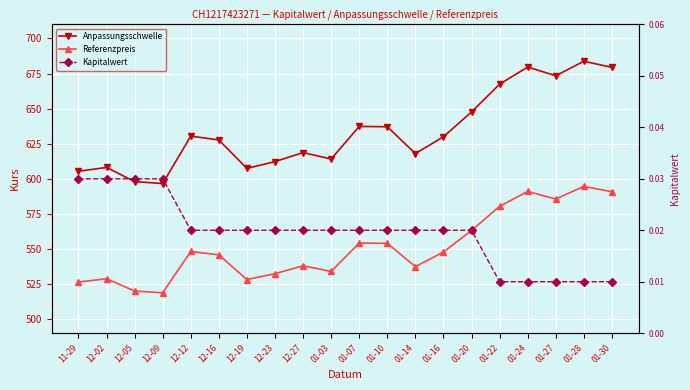

List the labels in order of Kapitalwert value, smallest first.

01-22, 01-24, 01-27, 01-28, 01-30, 12-12, 12-16, 12-19, 12-23, 12-27, 01-03, 01-07, 01-10, 01-14, 01-16, 01-20, 11-29, 12-02, 12-05, 12-09